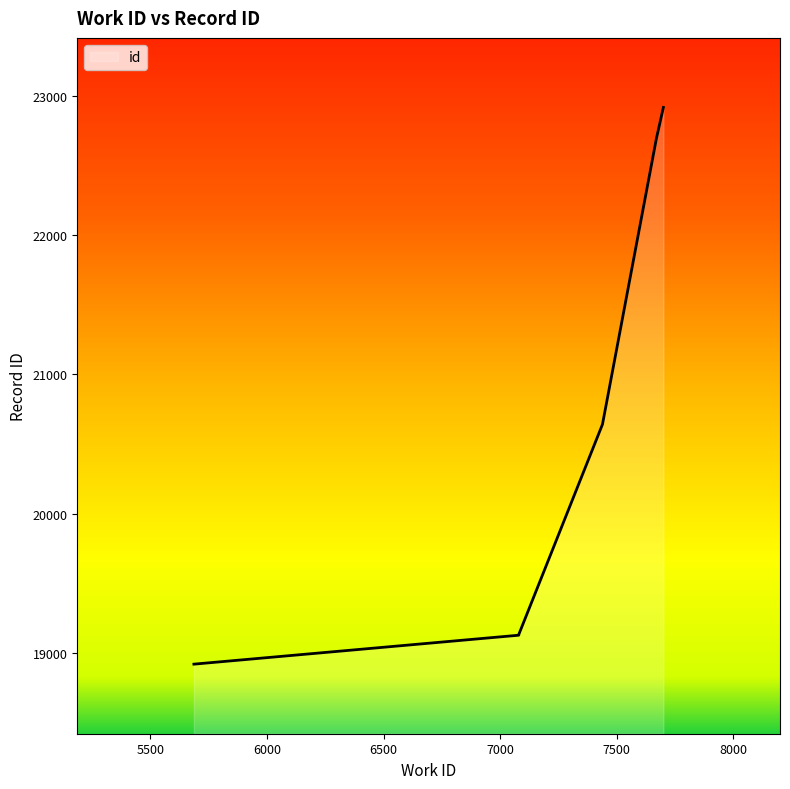

Is it true that the value at 7439 is 11250?

False